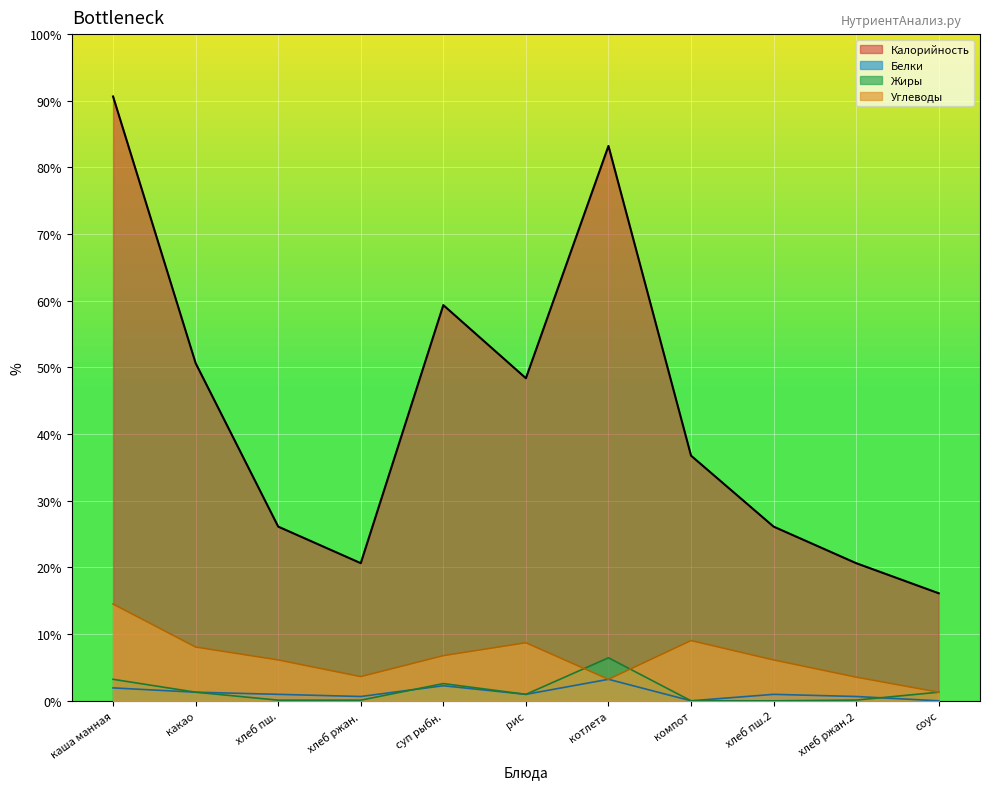

True or false: Белки and Калорийность intersect in this chart.

False